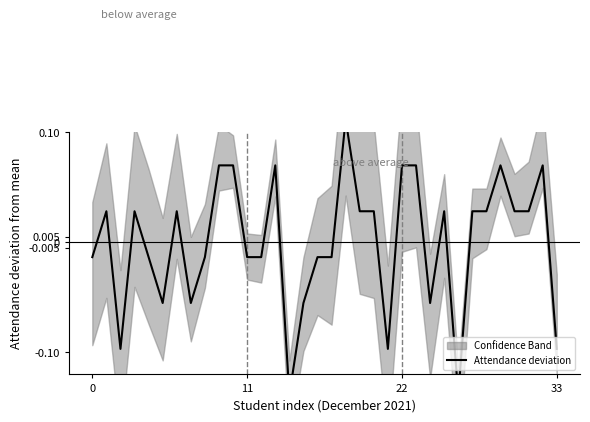

True or false: the data shows 0.2 at 18.

False